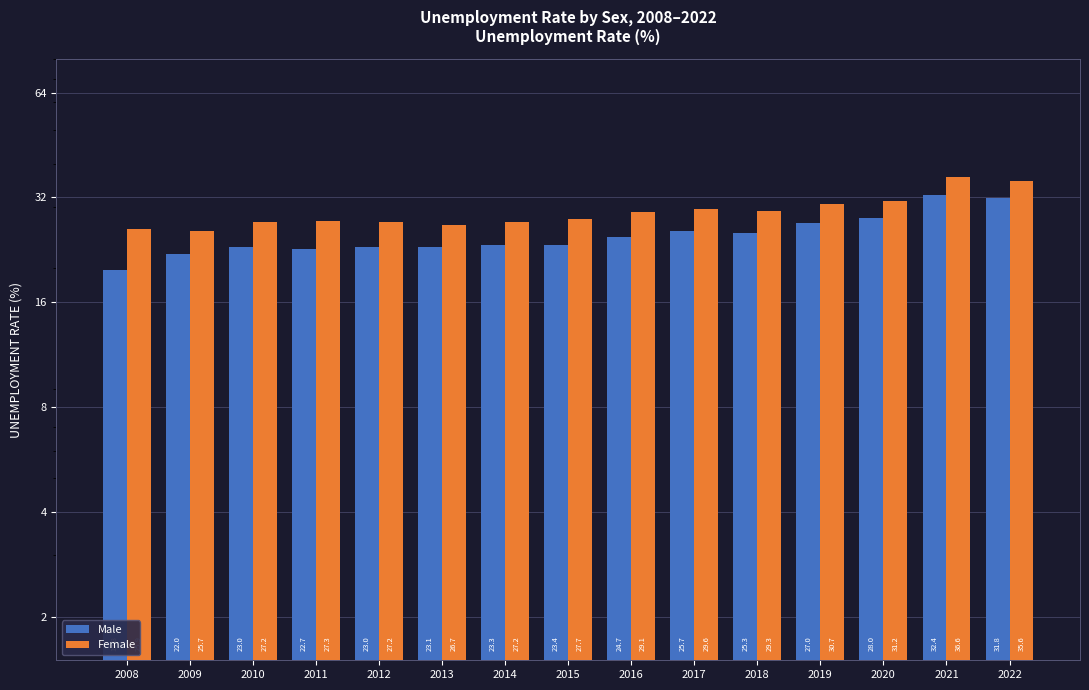

Which series has the largest total across all categories?

Female